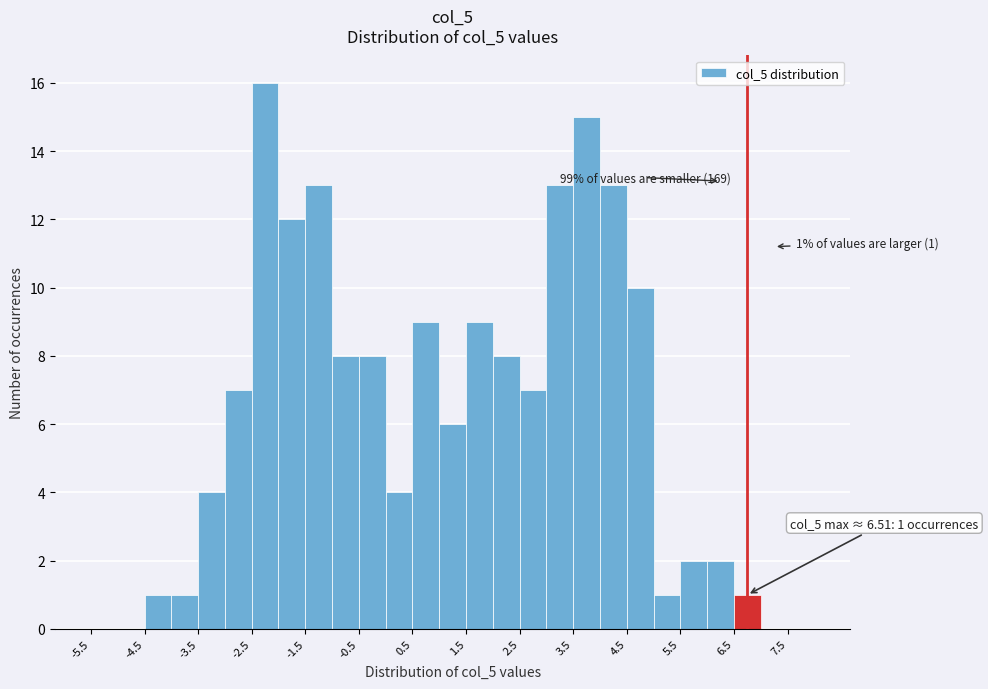

Over which range of the x-axis is the bar tallest?

-2.5 to -2.0